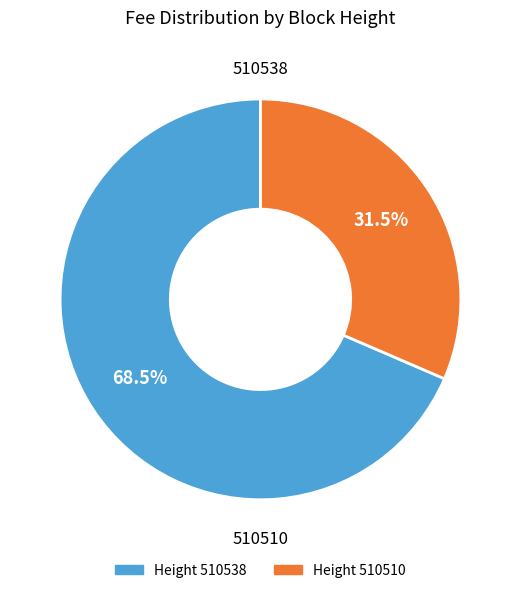

Which slice is the largest?

Height 510538